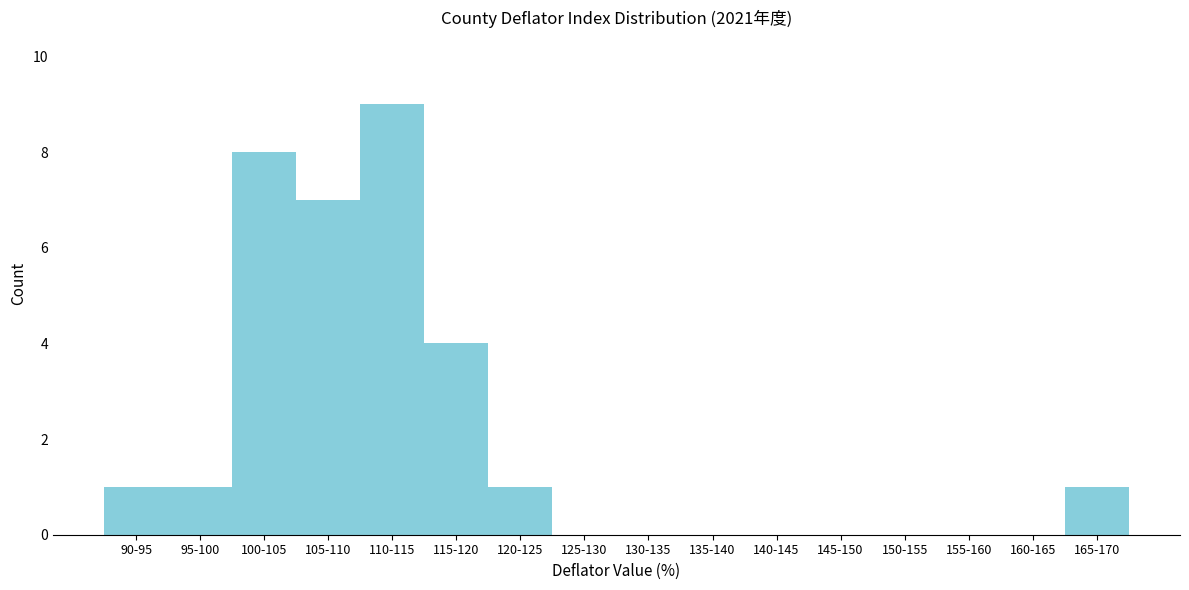

Reading left to right, what are all the values shown in this chart?

90-95=1	95-100=1	100-105=8	105-110=7	110-115=9	115-120=4	120-125=1	125-130=0	130-135=0	135-140=0	140-145=0	145-150=0	150-155=0	155-160=0	160-165=0	165-170=1